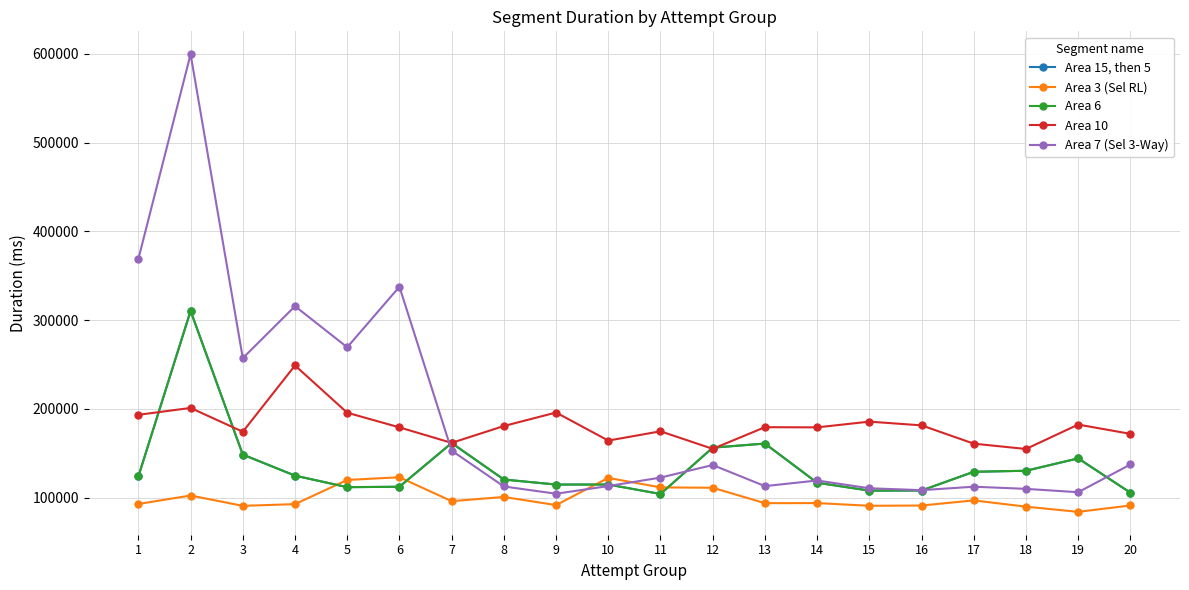

Which series has the largest range (max minus min)?

Area 7 (Sel 3-Way)